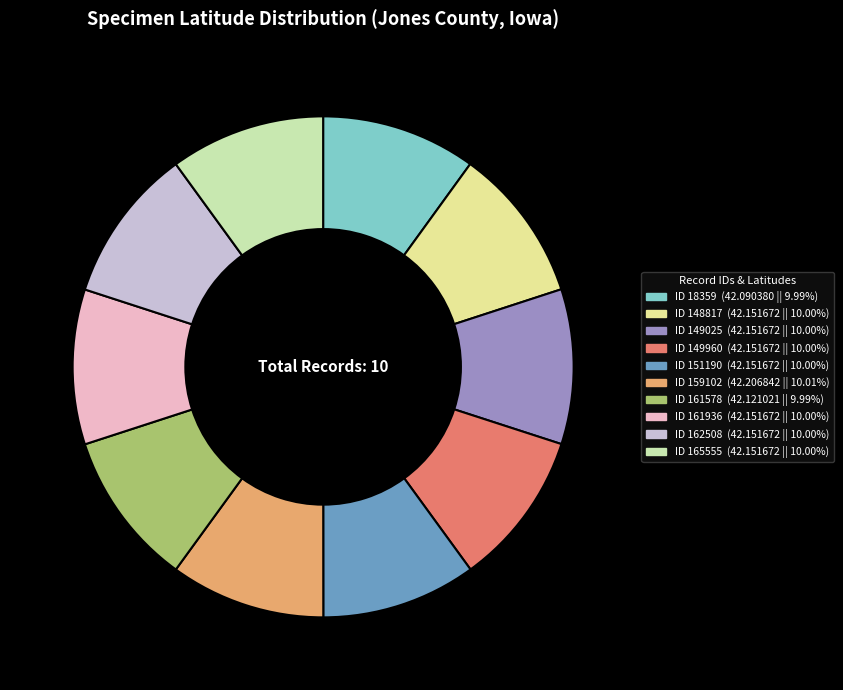

Is there a majority slice in this chart?

No